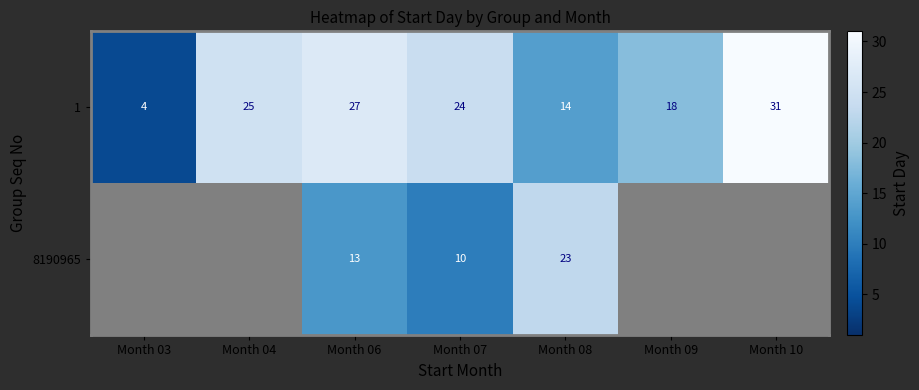

What is the difference between the 1 values at Month 09 and Month 06?

9